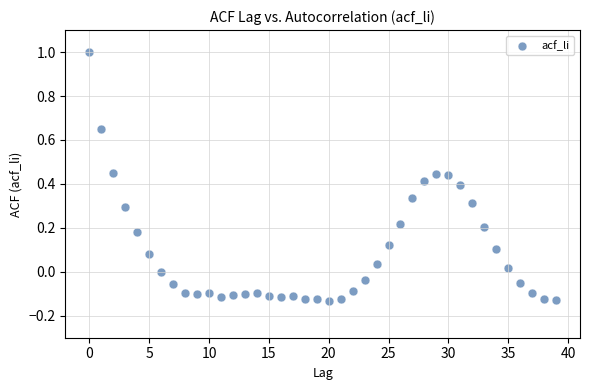

What is the range of Y values (max minus min)?

1.1